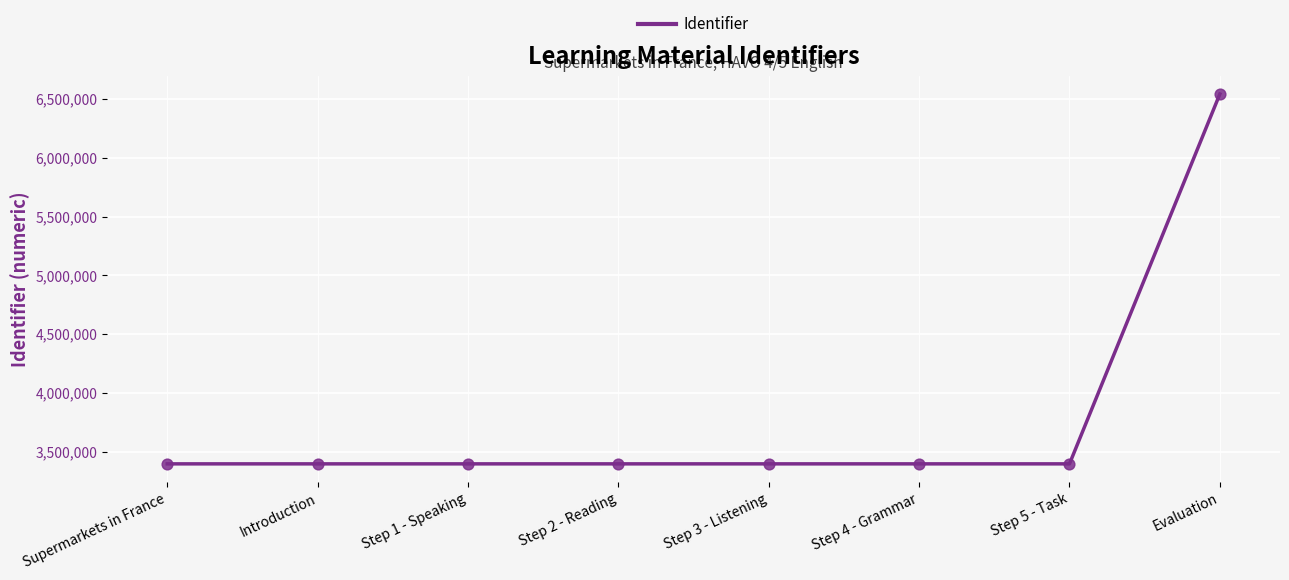

What is the change in value from Step 1 - Speaking to Evaluation?

+3143794